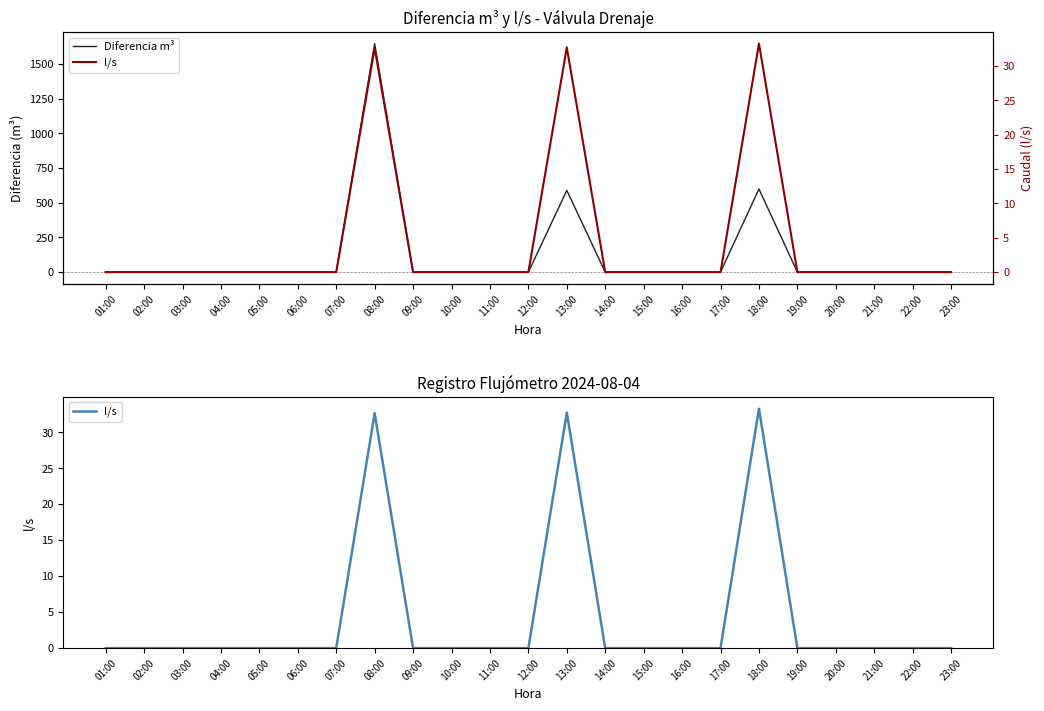

Which has a higher value, 15:00 or 07:00?

15:00